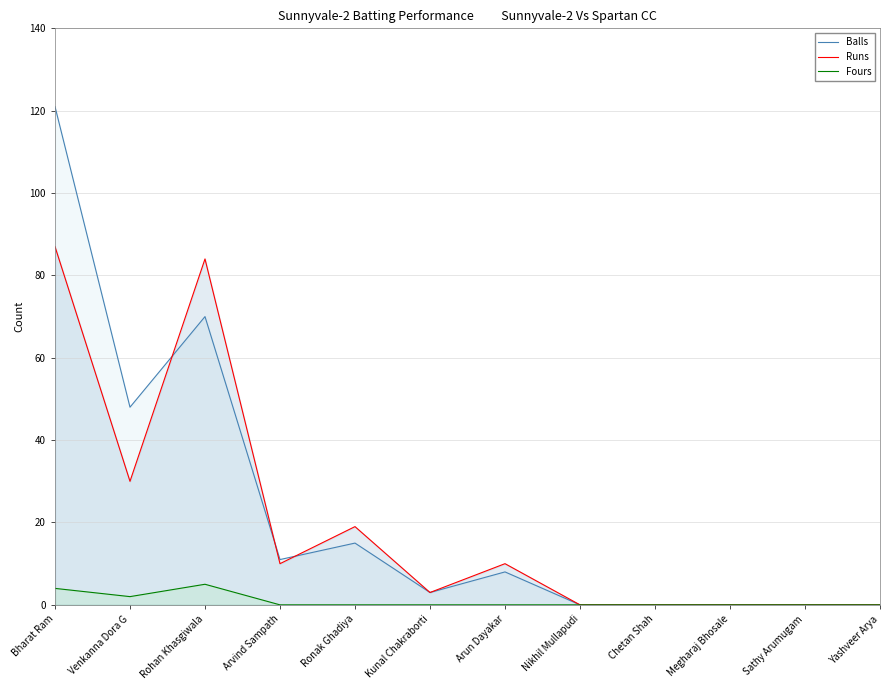

How many lines are shown in the chart?

3